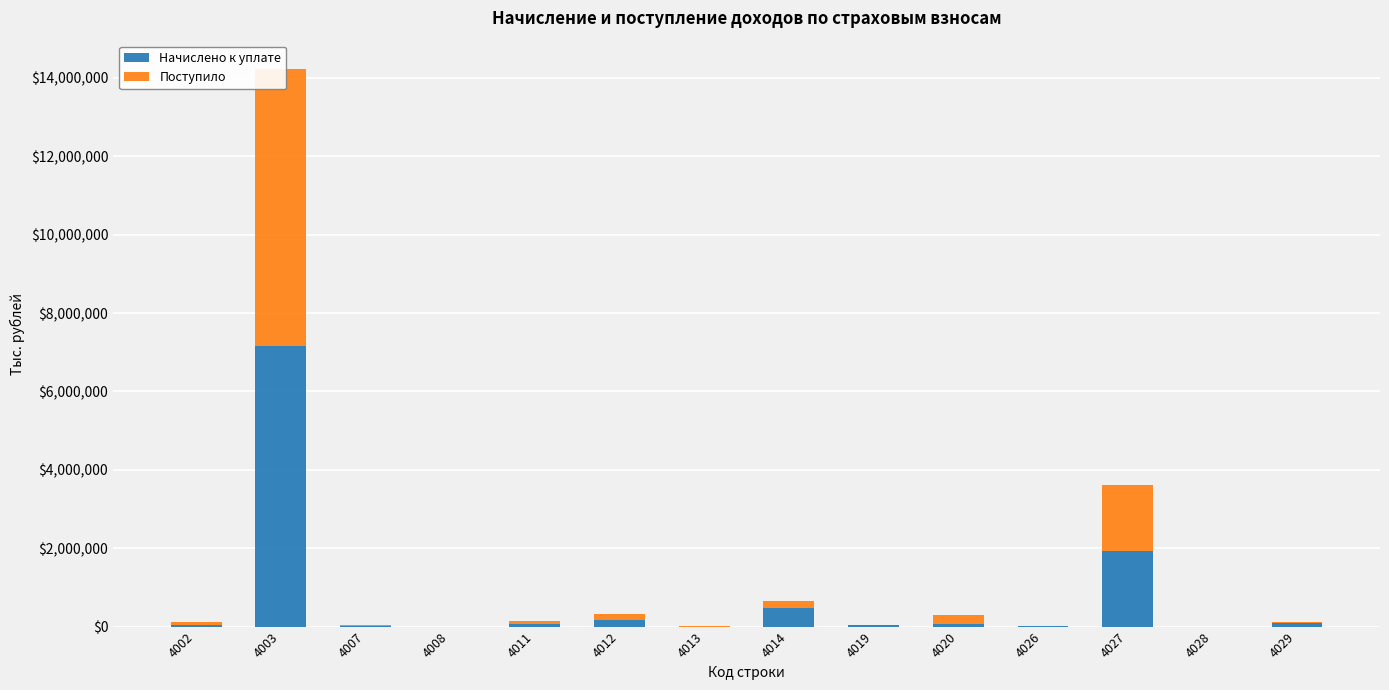

Rank the categories by Начислено к уплате value from lowest to highest.

4013, 4008, 4028, 4026, 4007, 4019, 4002, 4020, 4011, 4029, 4012, 4014, 4027, 4003